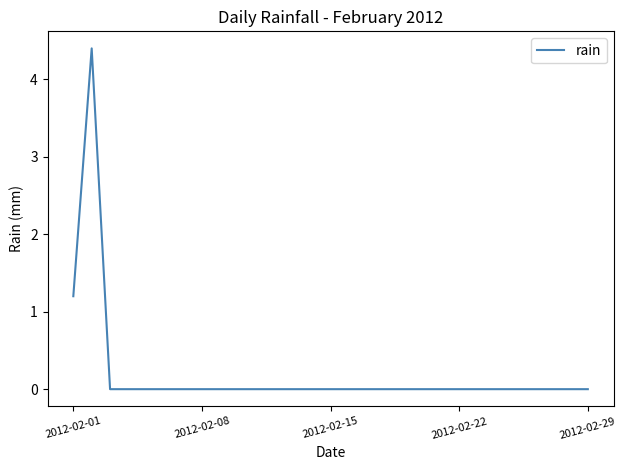

What is the greatest value displayed?

4.4